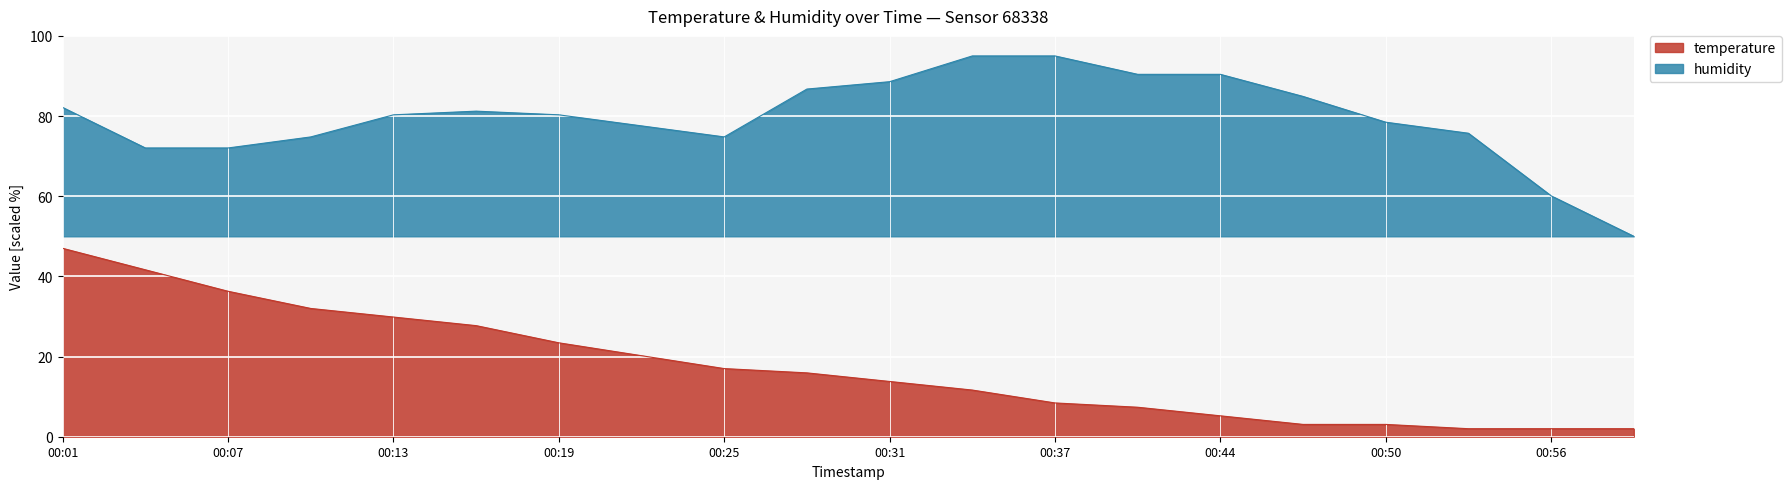

Is it true that humidity equals 31.0 at 00:28?

False